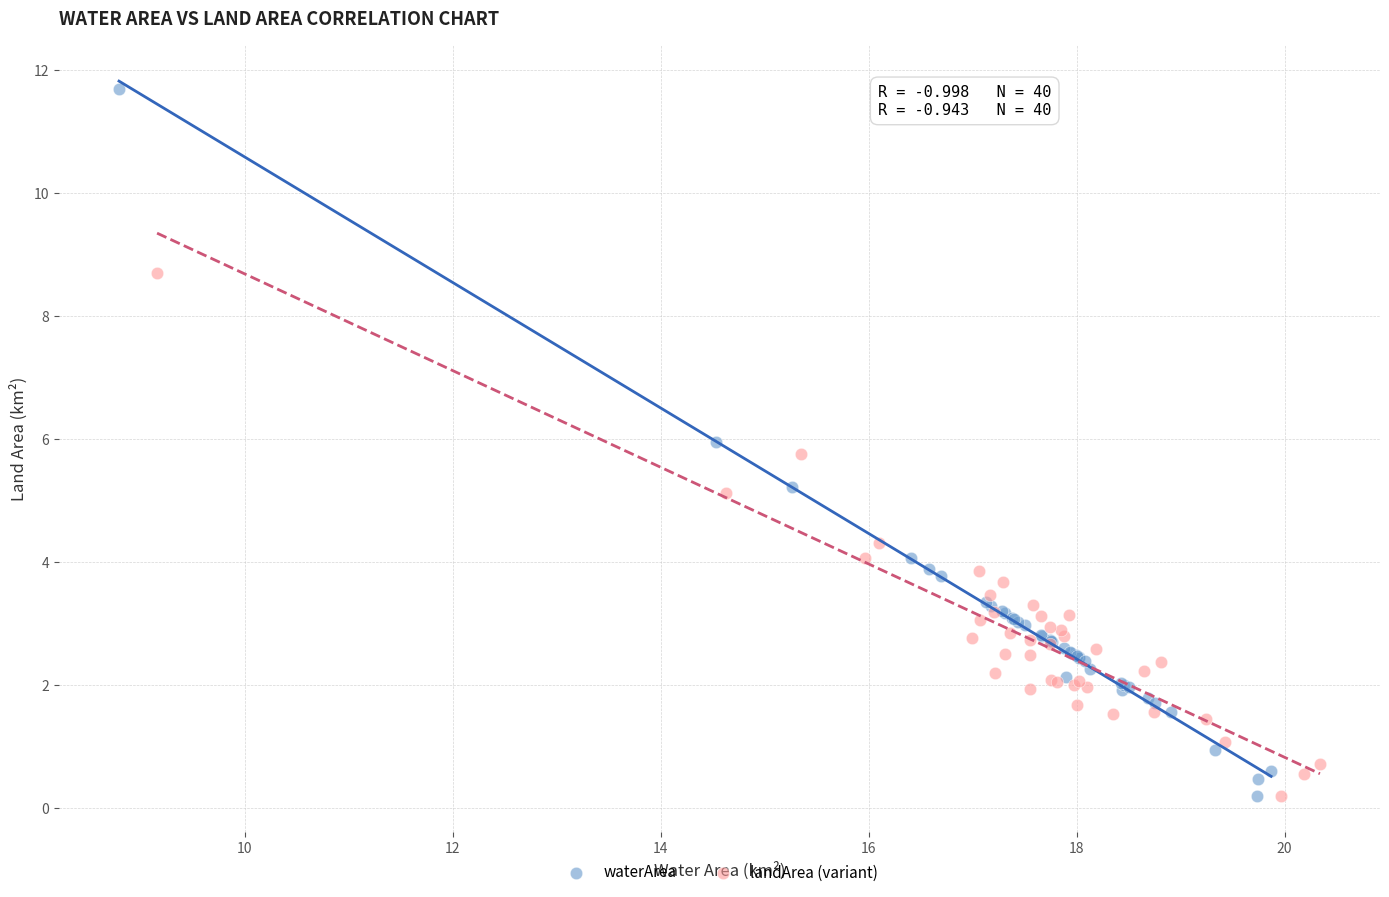

Which series has the largest Y range (max minus min)?

waterArea